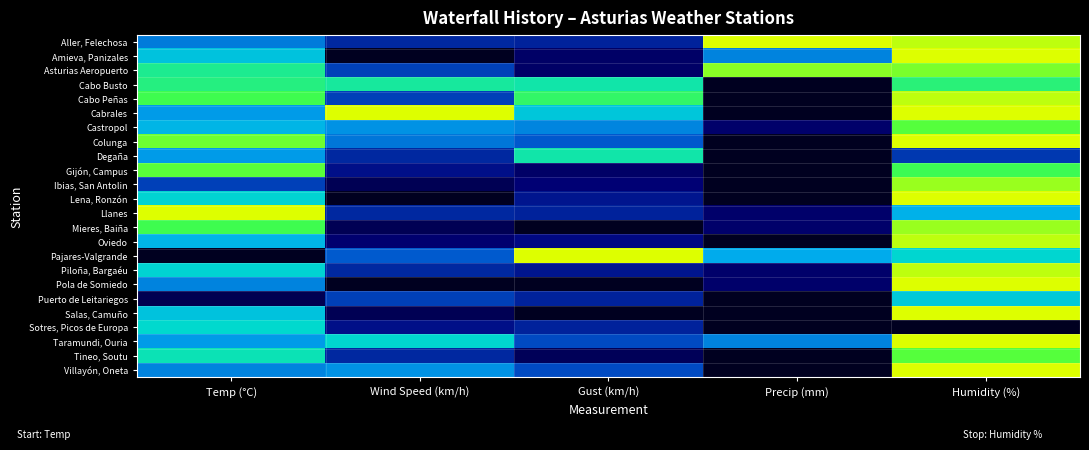

At how many categories does at least one series exceed 0?

5